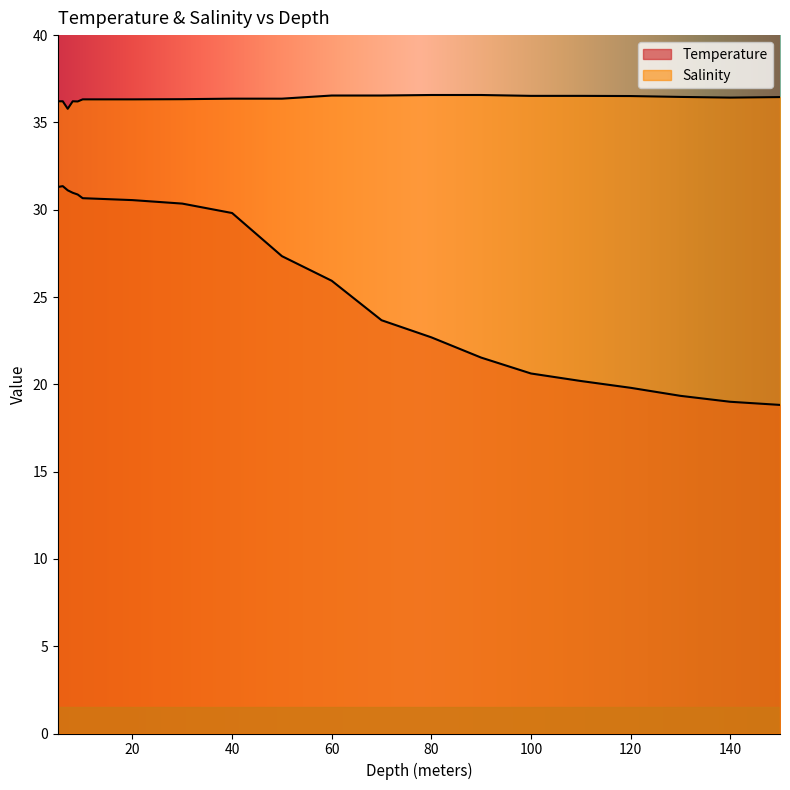

List the series in order of their overall mean, highest first.

Salinity, Temperature